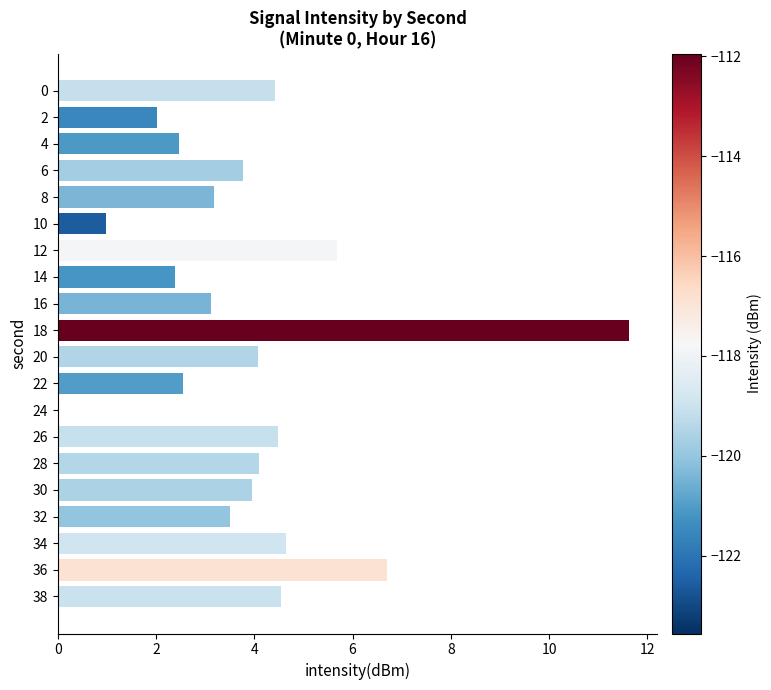

What is the sum of the values at 0 and 38?

9.0